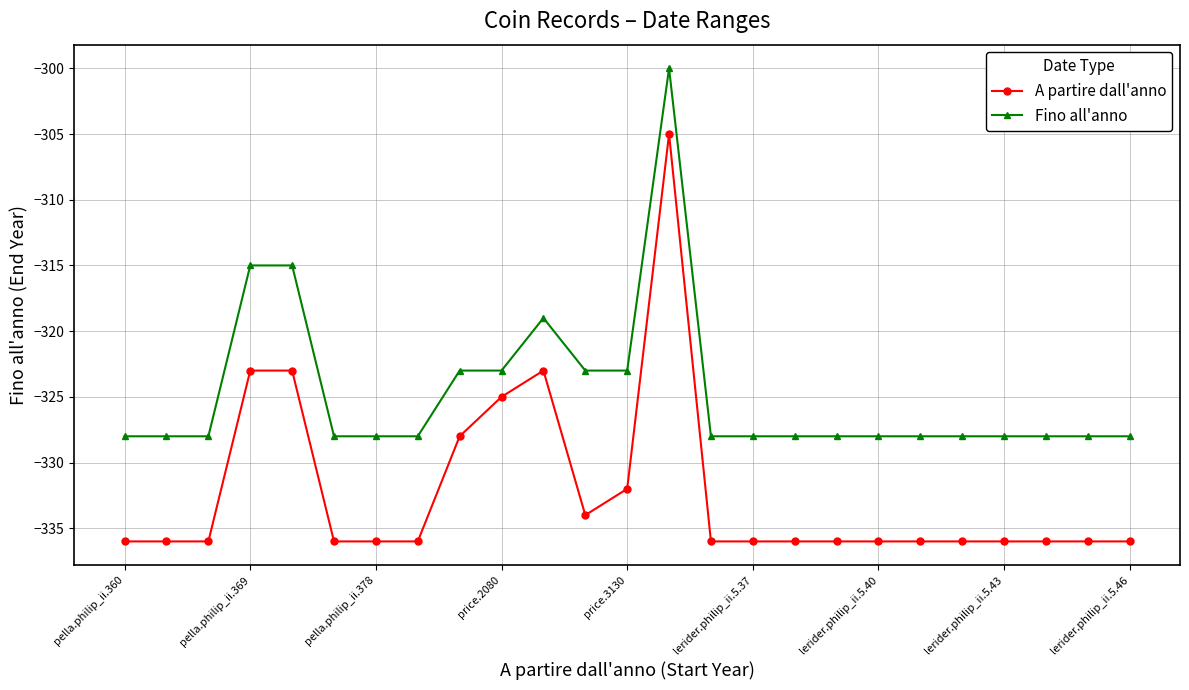

Which series has the widest spread of values?

A partire dall'anno